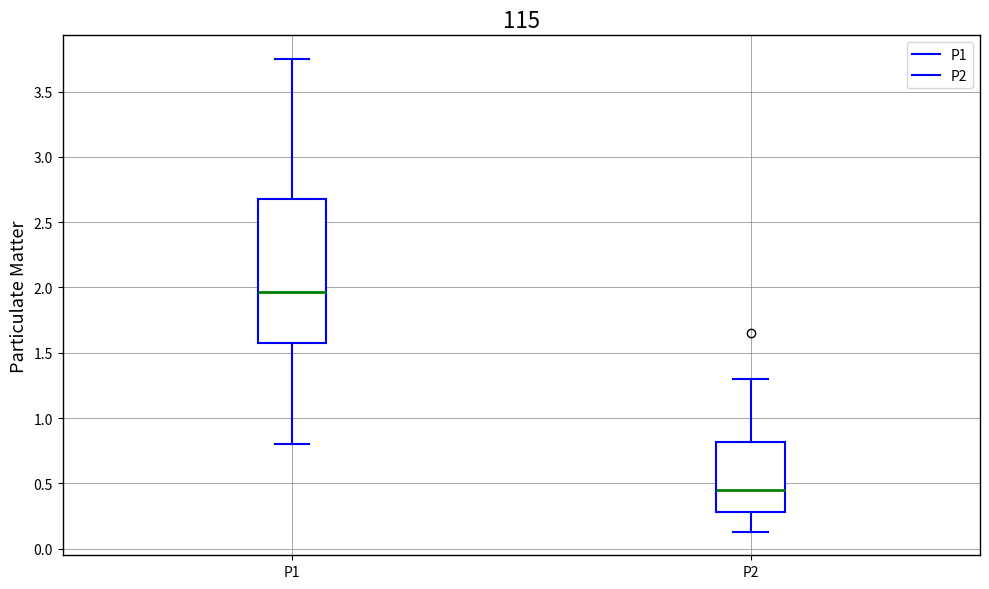

Reading left to right, transcribe this box plot: for each box, give where its median line is, the range the box spans, and where its two whiskers end, as read against the y-axis. The values are not printed on the chart, so give them approximately, as read against the axis.

P1: median 1.95, box 1.55 to 2.70, whiskers 0.80 to 3.75
P2: median 0.45, box 0.30 to 0.80, whiskers 0.15 to 1.30